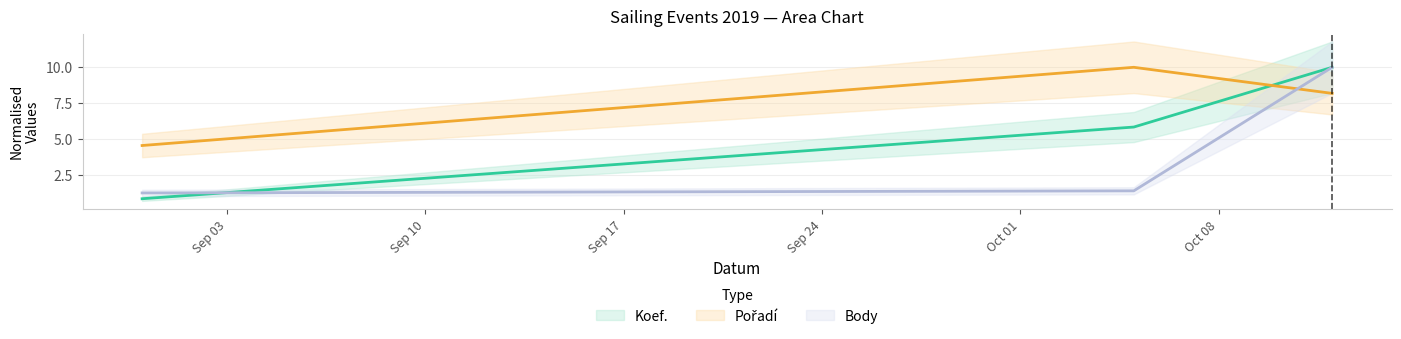

Rank the series at 2019-10-12 from highest to lowest value.

Koef., Body, Pořadí